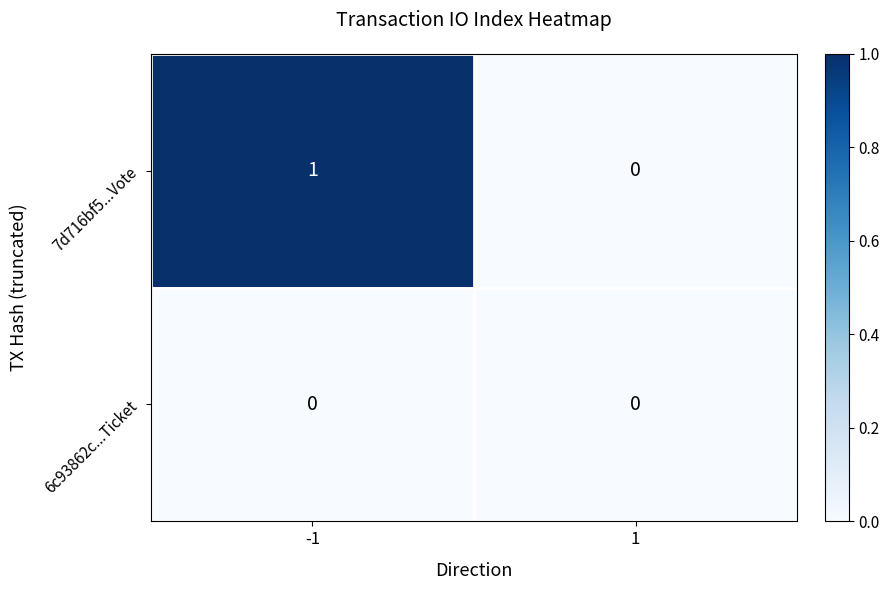

True or false: 7d716bf5...Vote has a value of 0 at 1.

True